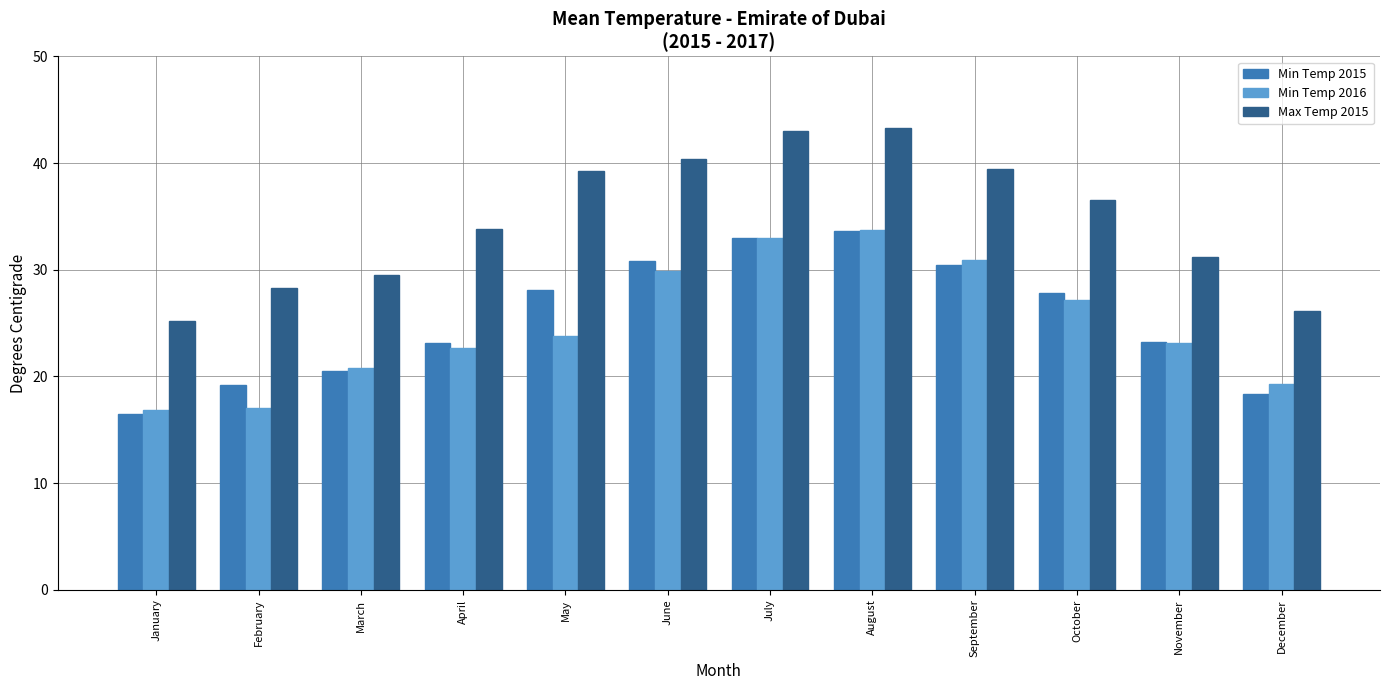

Is it true that Max Temp 2015 equals 54.0 at November?

False